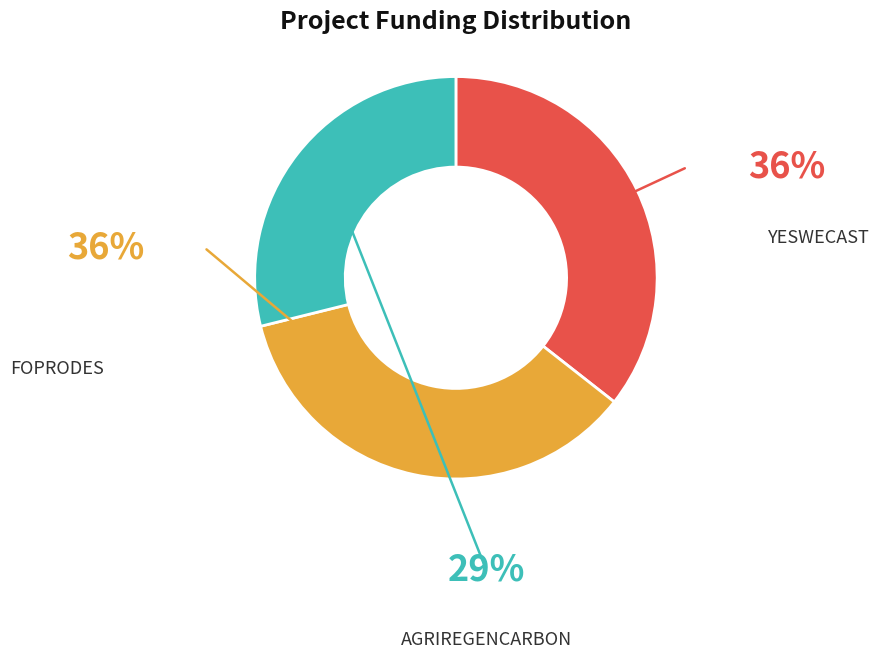

Is there a majority slice in this chart?

No